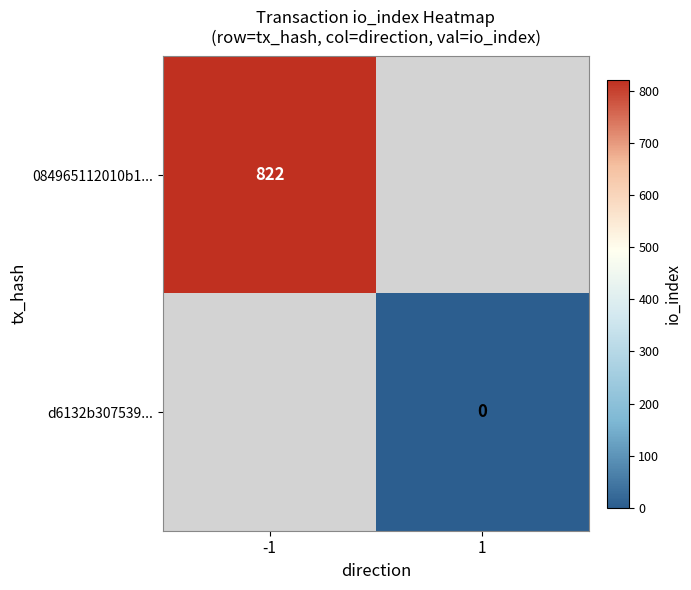

Is it true that 084965112010b1... equals 252 at -1?

False